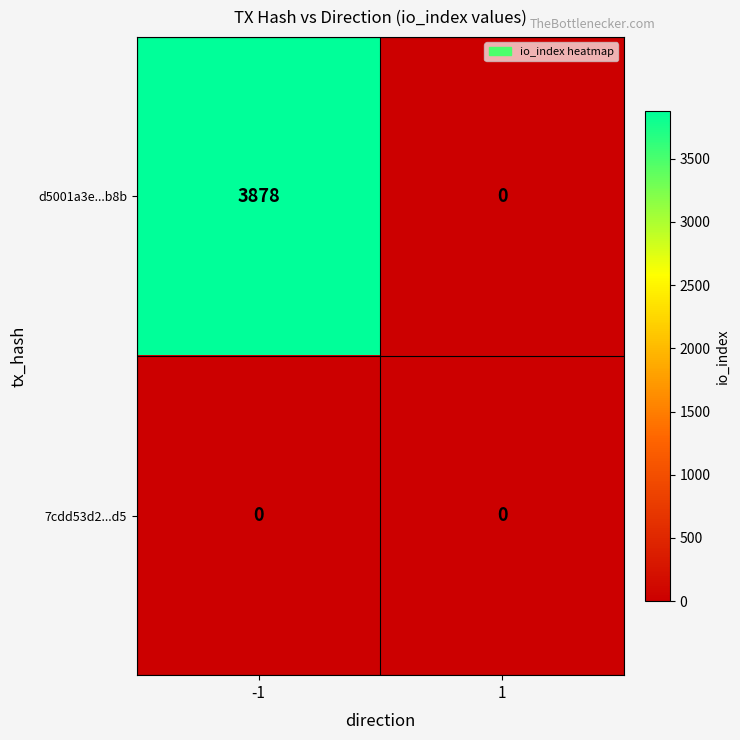

What is the maximum value shown in the chart?

3878